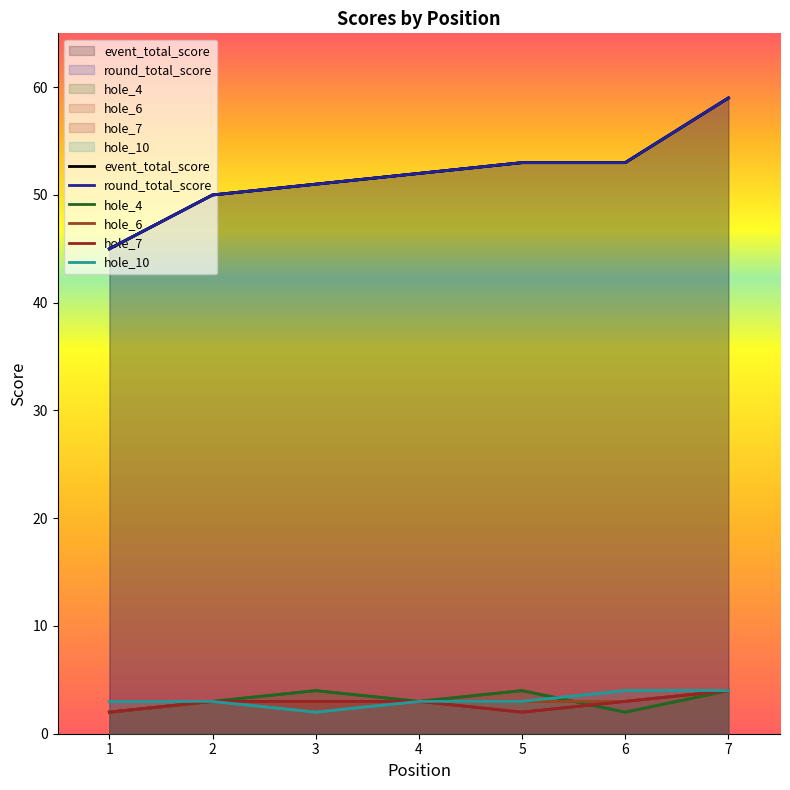

What are all the series names shown in the legend?

event_total_score, round_total_score, hole_4, hole_6, hole_7, hole_10